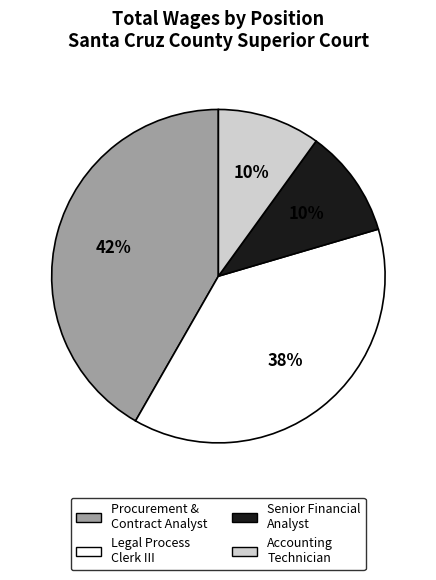

Does any single category account for the majority?

No